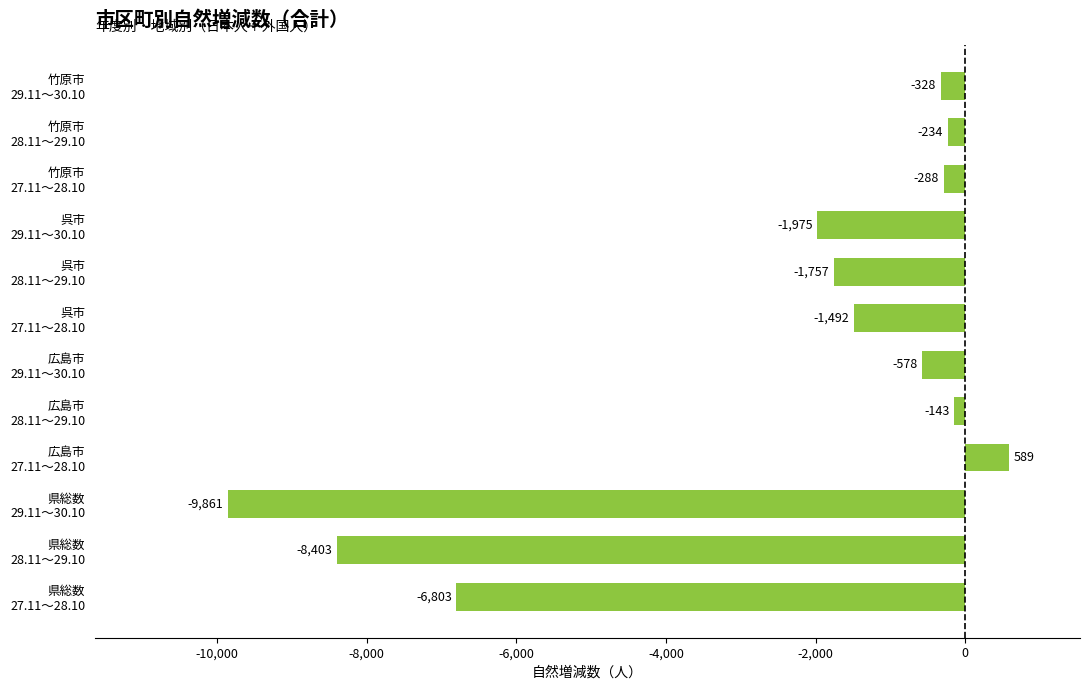

What is the average value?

-2606